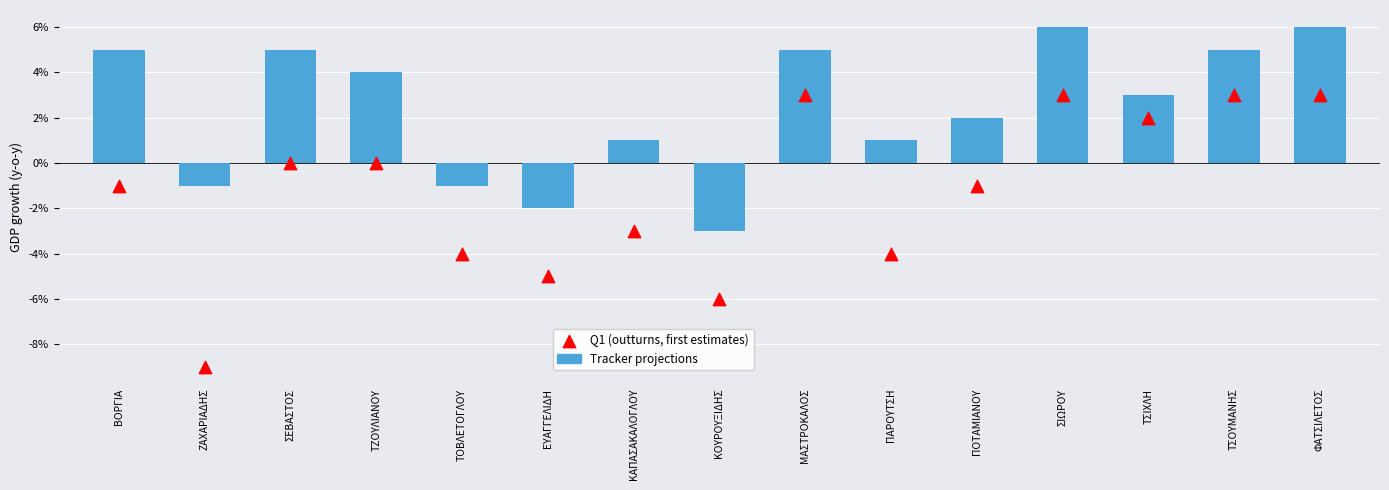

What is the total value across all series at ΜΑΣΤΡΟΚΑΛΟΣ?

8